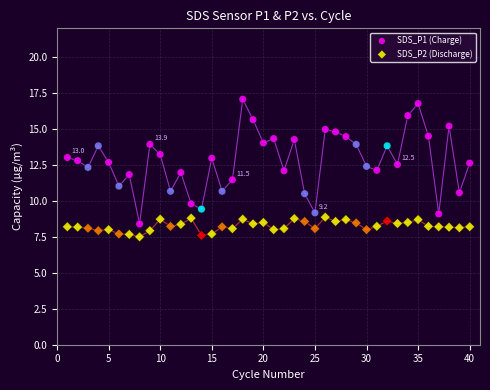

Across all data points, what is the range of Y values (max minus min)?

9.6